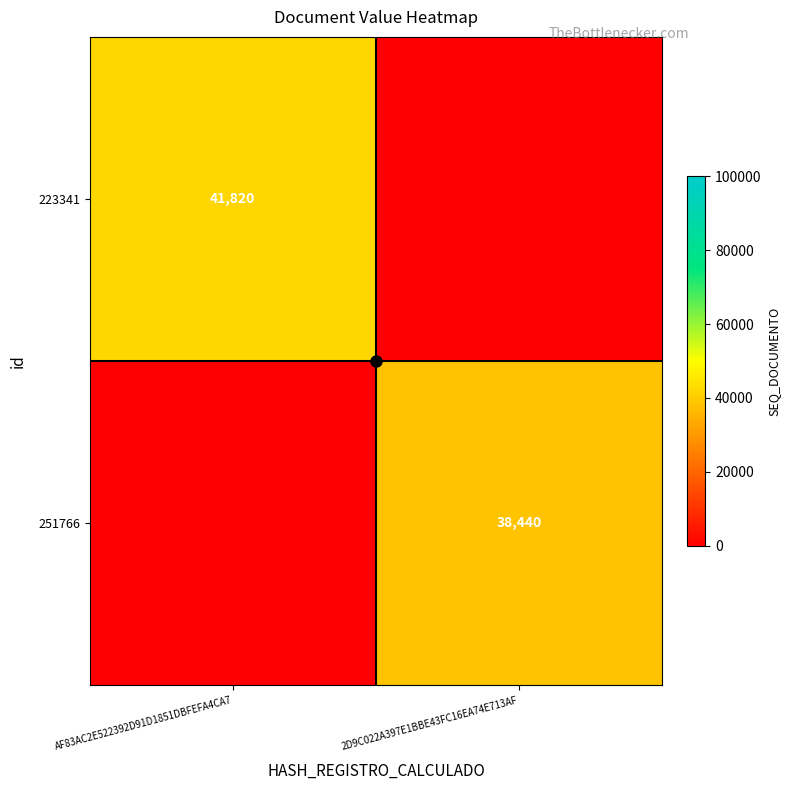

The 223341 series shows 41820 at AF83AC2E522392D91D1851DBFEFA4CA7. True or false?

True